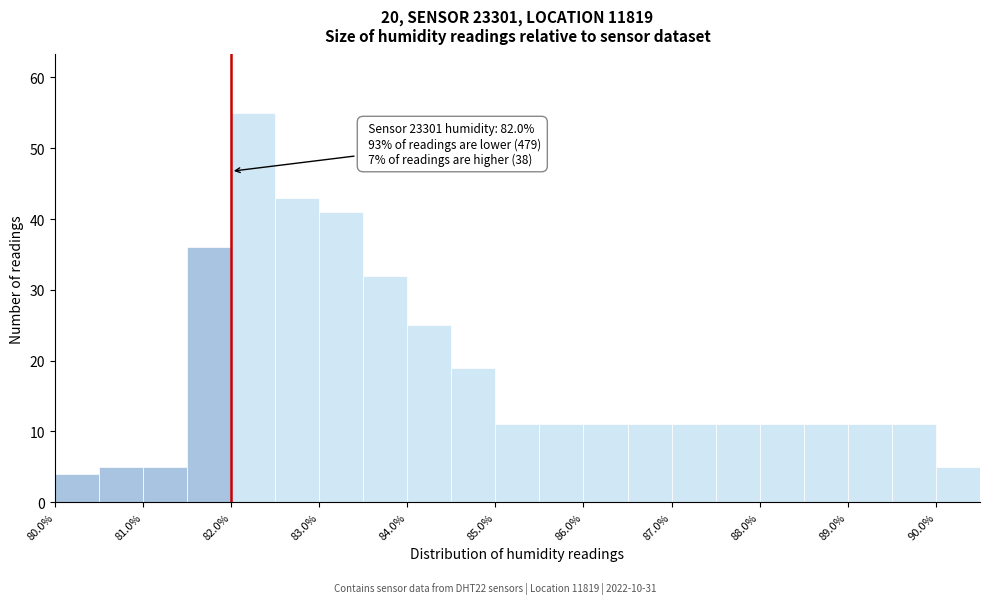

Over which range of the x-axis is the bar tallest?

82.0 to 82.5